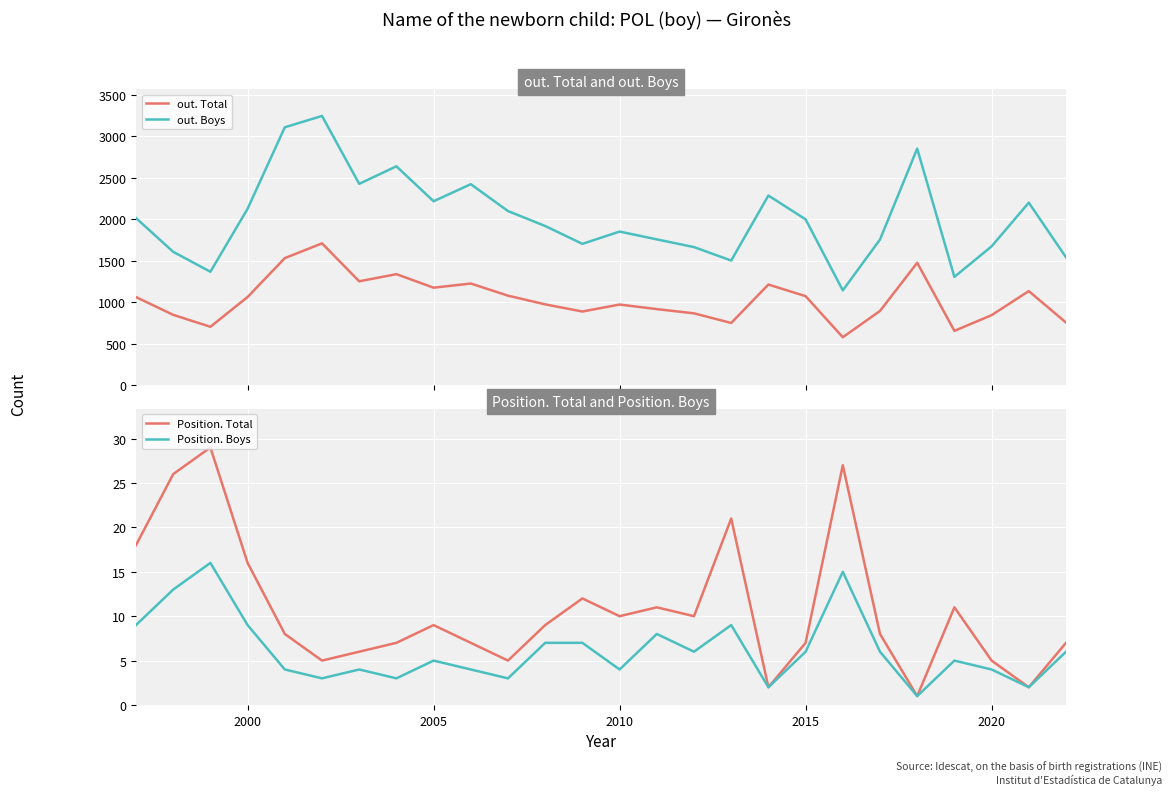

What is the highest value of the out. Boys series?

3243